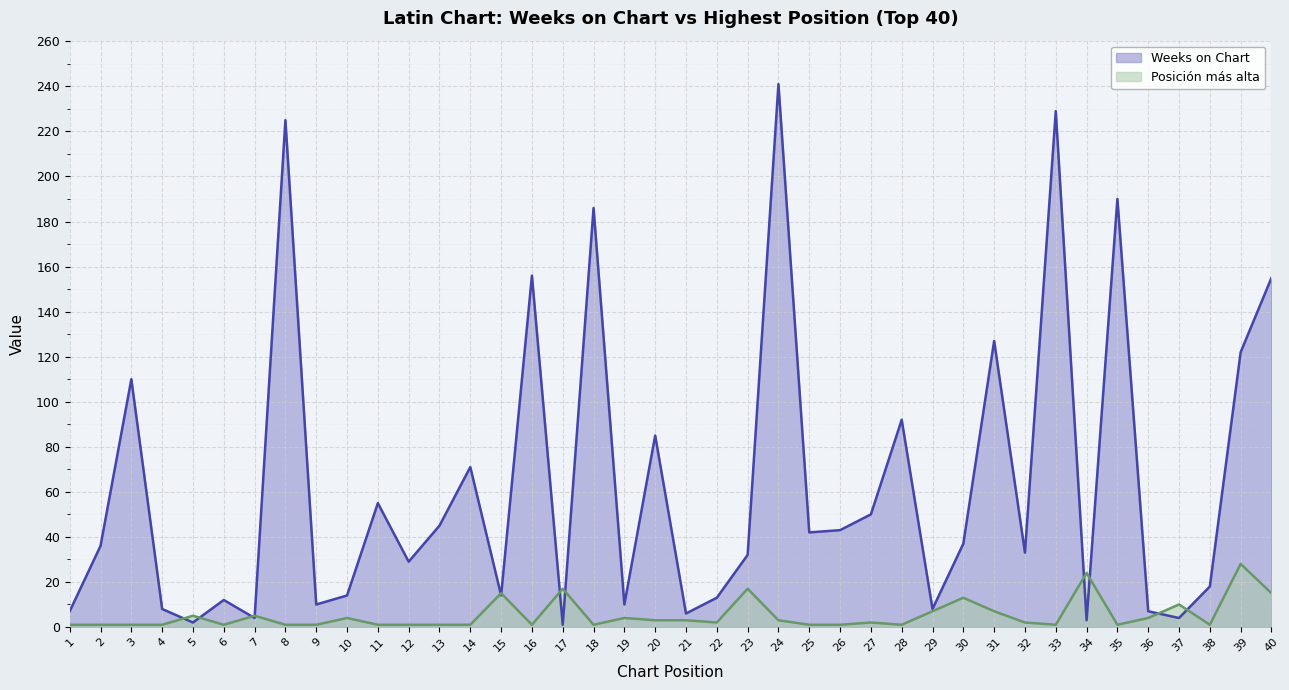

Between 11 and 34, which series saw the biggest shift?

Weeks on Chart